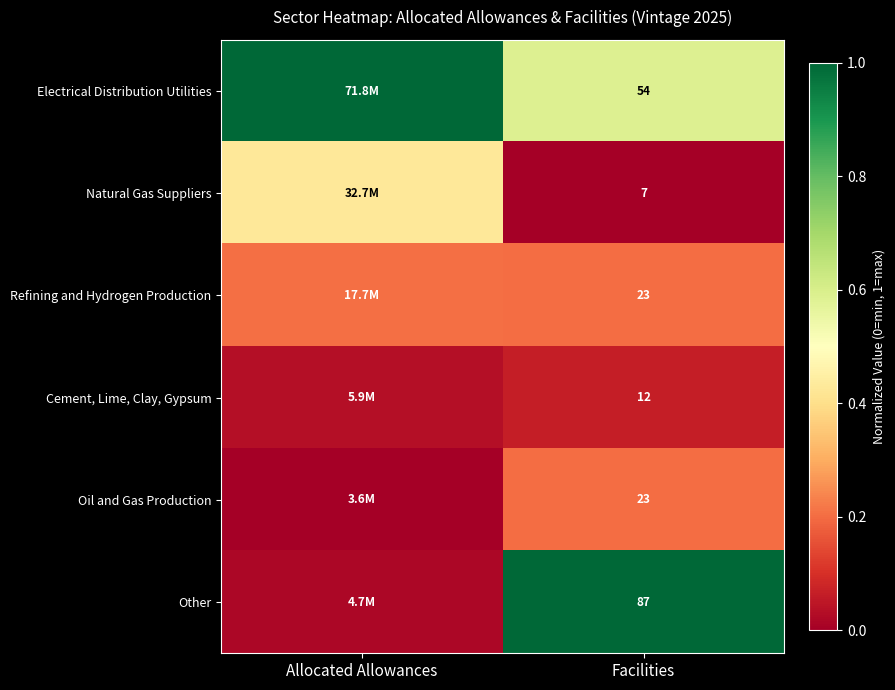

Which series has the largest total across all categories?

Electrical Distribution Utilities